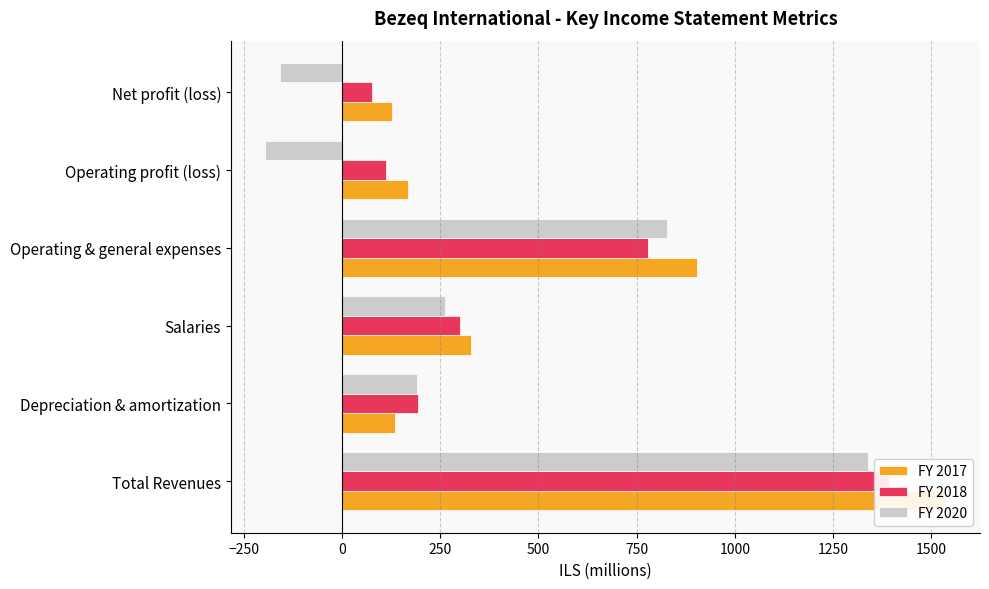

How many groups of bars are there?

6